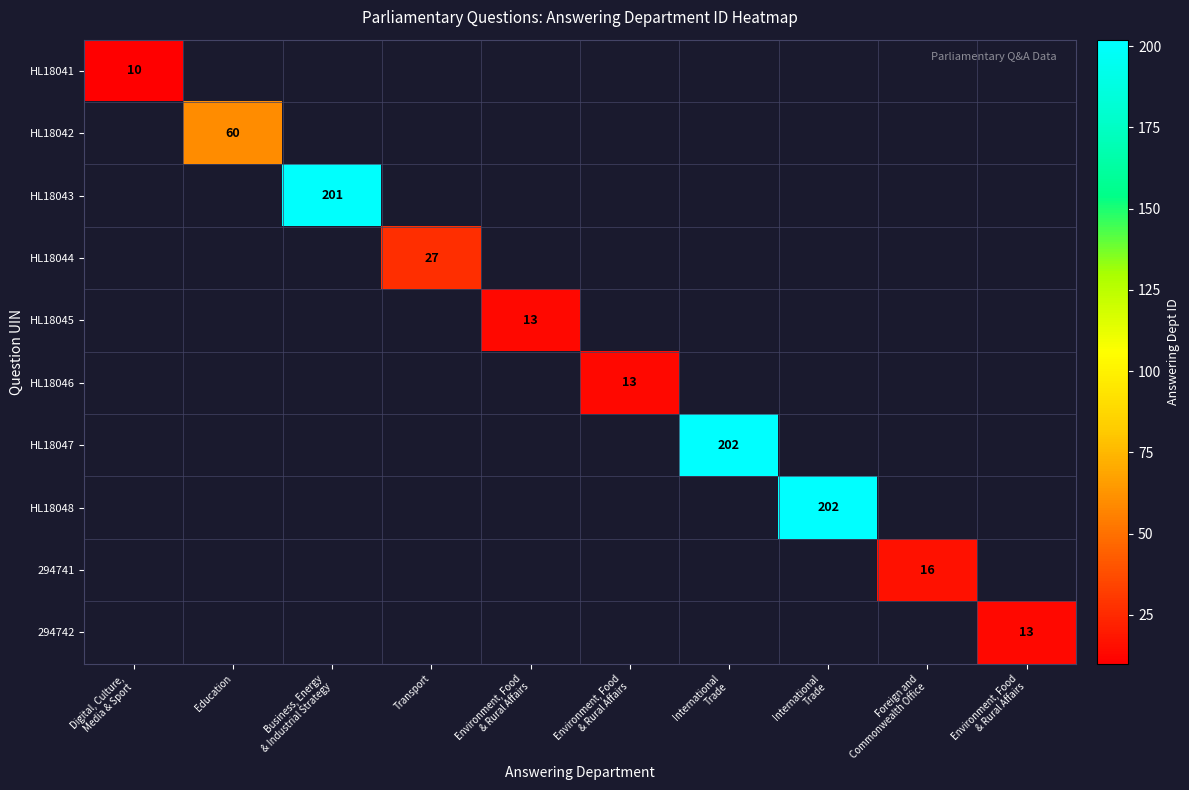

At how many categories does at least one series exceed 26?

5